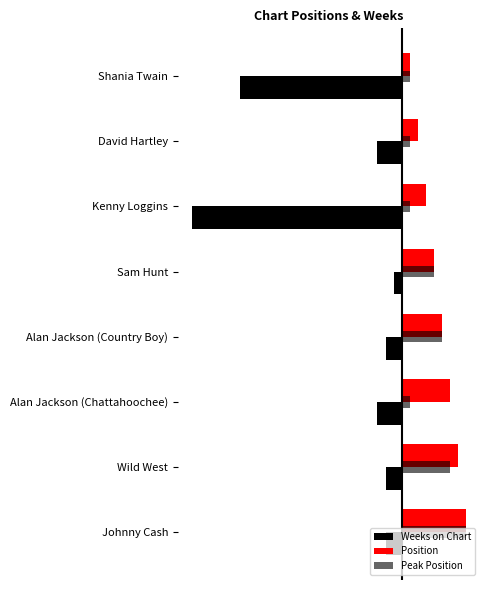

Are the bars grouped side by side (vs. stacked)?

Yes